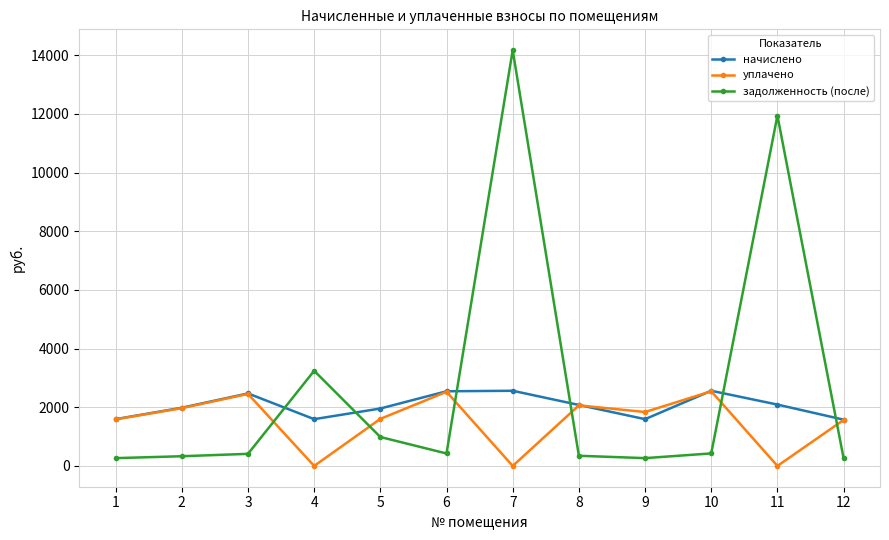

Rank the series by their average value, from lowest to highest.

уплачено, начислено, задолженность (после)